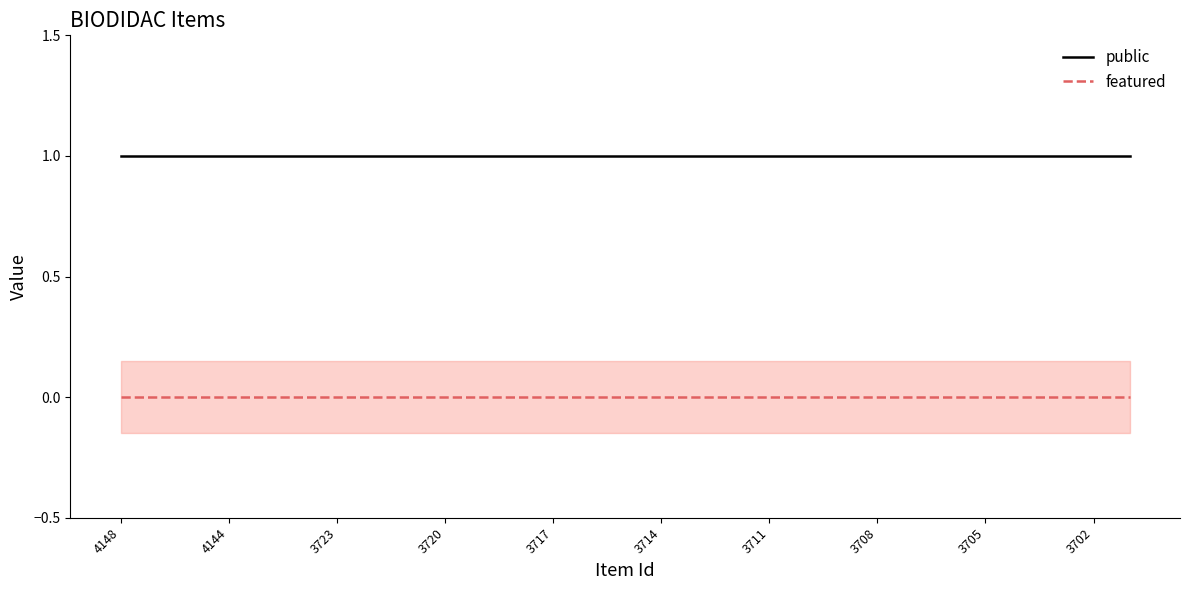

True or false: featured has a value of 0 at 4144.

True